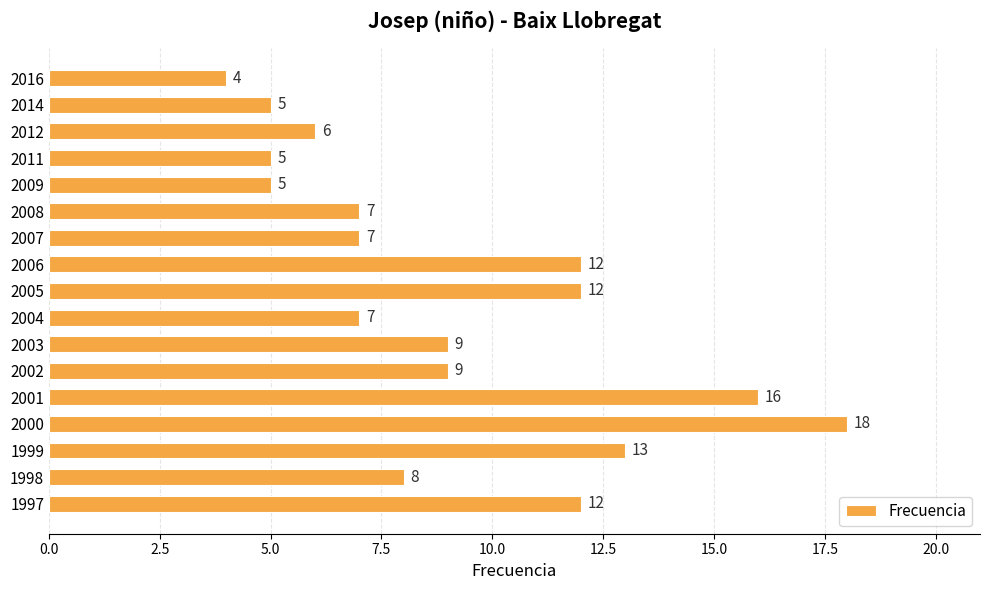

Between 2007 and 2009, which is larger?

2007